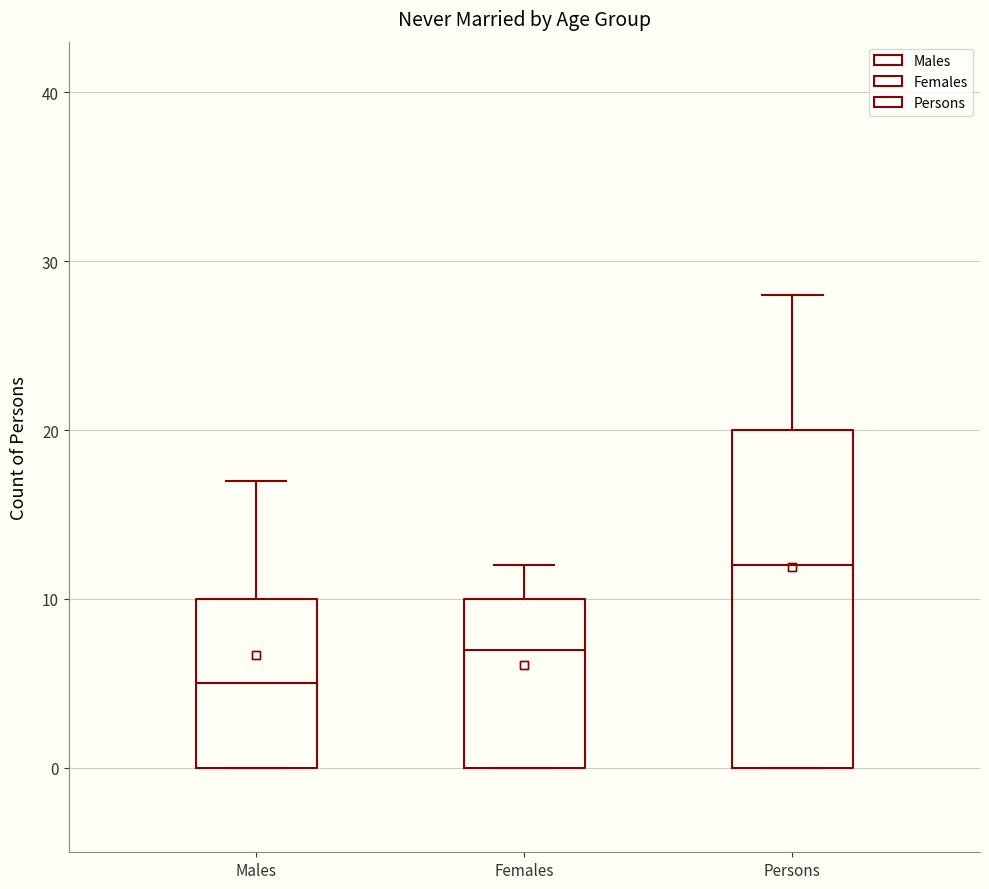

Comparing the boxes themselves (not the whiskers), which one is the tallest?

Persons